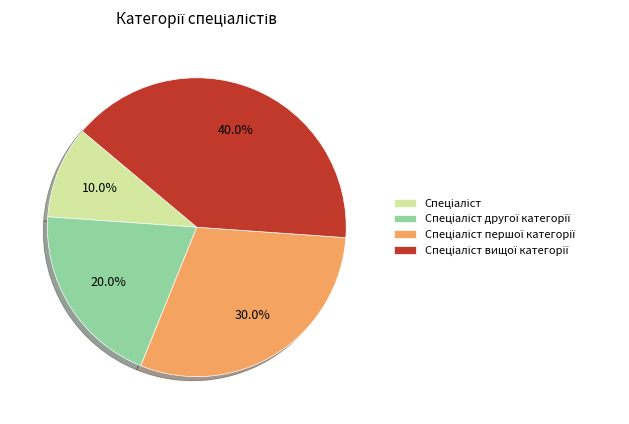

Is there a majority slice in this chart?

No